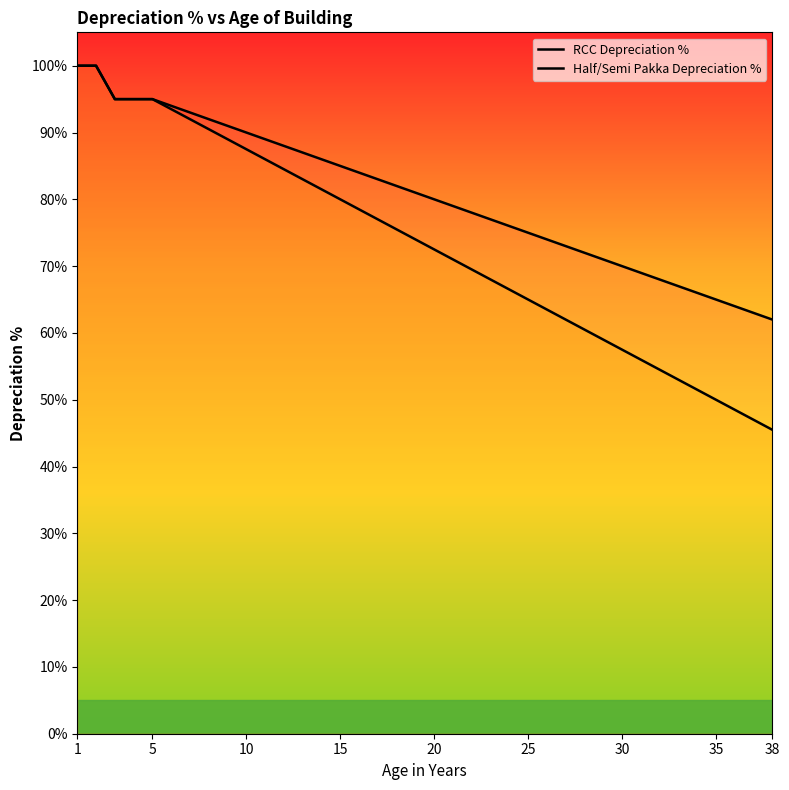

What is the difference between the second highest and minimum values in the RCC Depreciation % series?

38.0